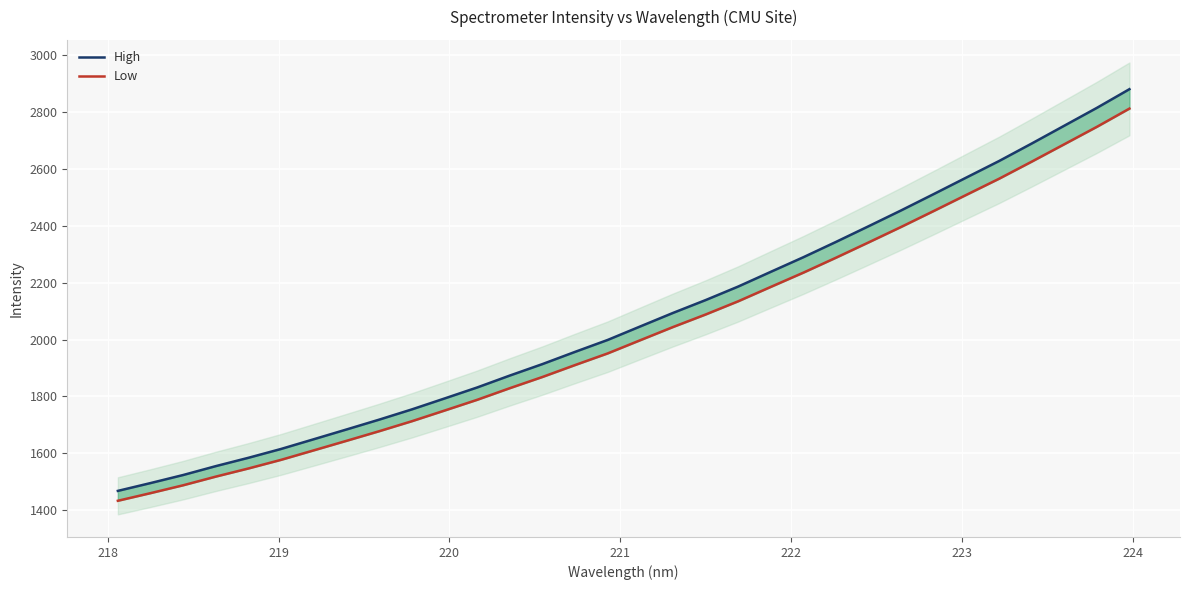

How many lines are shown in the chart?

2